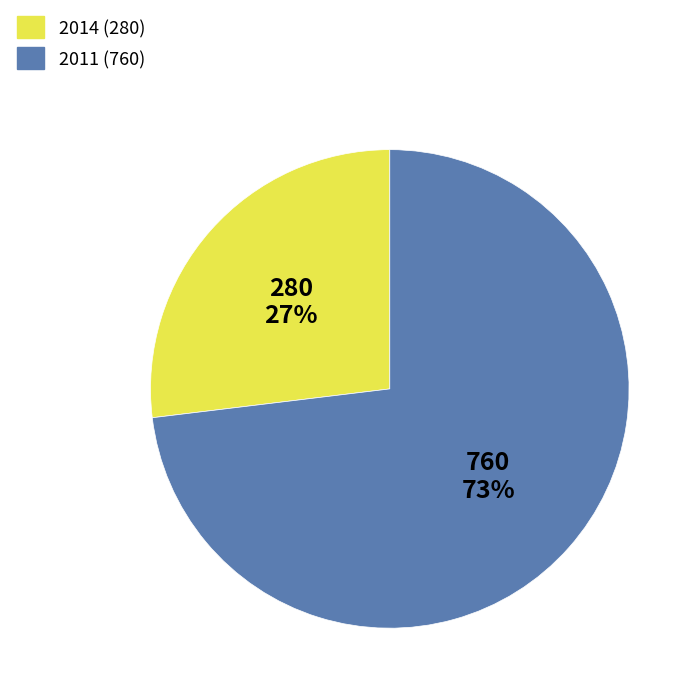

Is the sum of 2011 and 2014 greater than half?

Yes